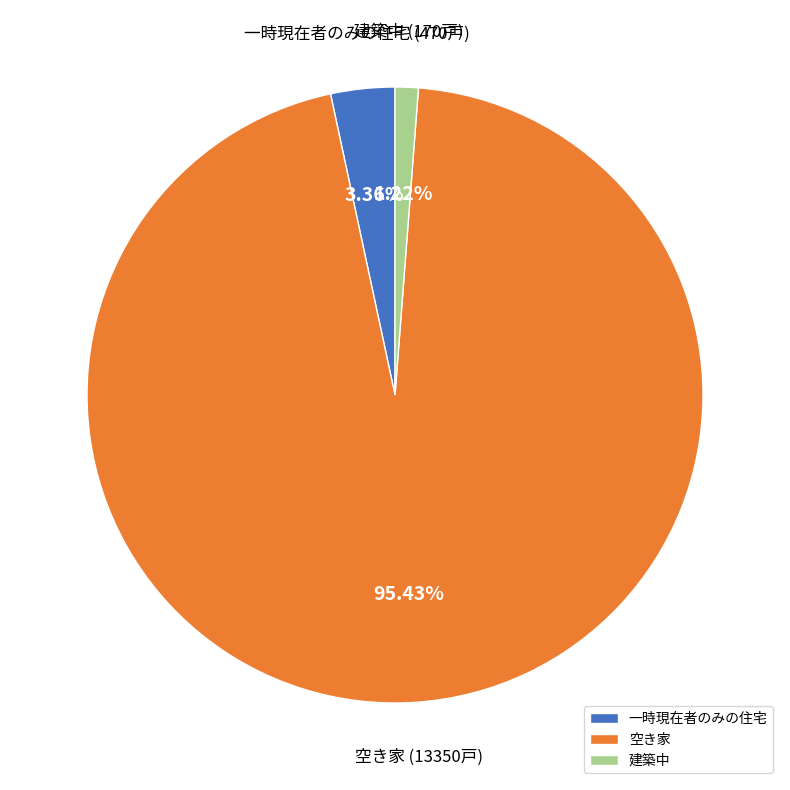

What is the largest slice in the pie chart?

空き家